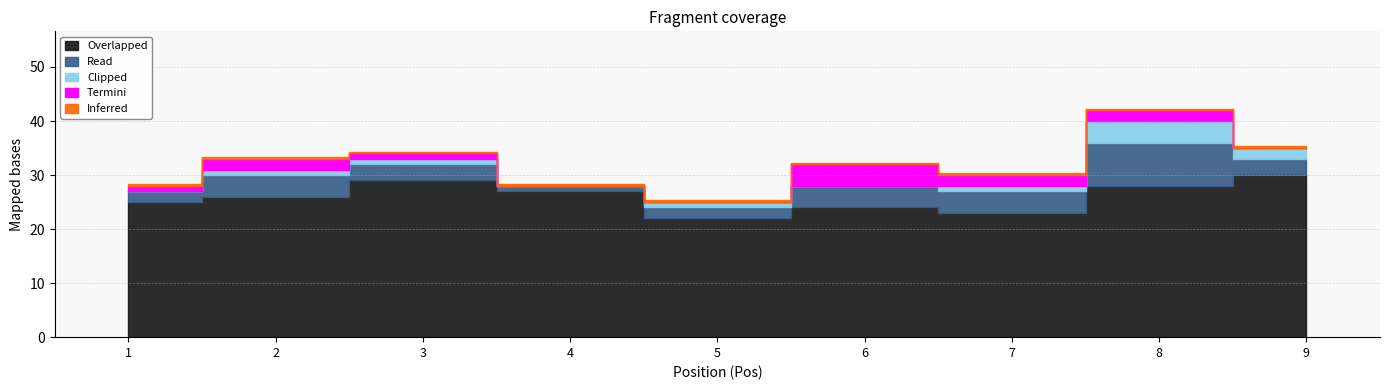

Is the value of Read at 8 greater than the value of Overlapped at 3?

No